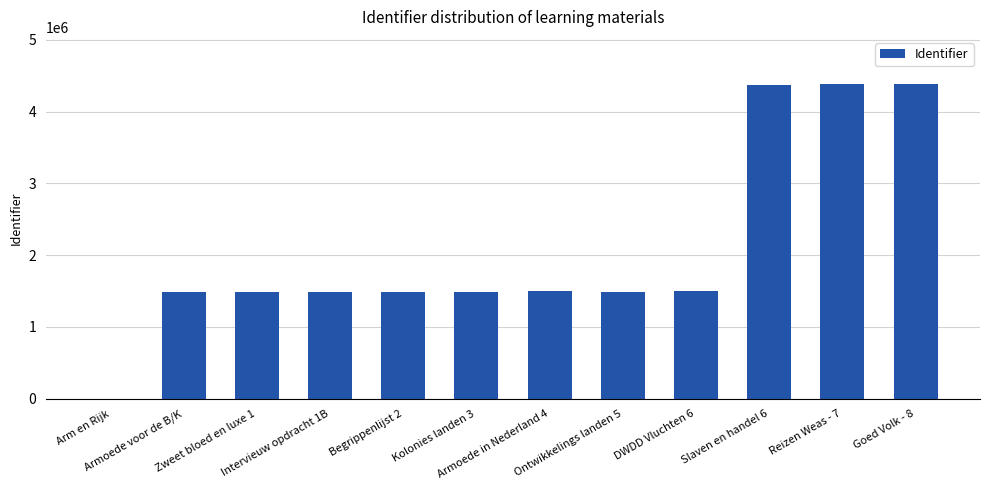

What is the greatest value displayed?

4382742